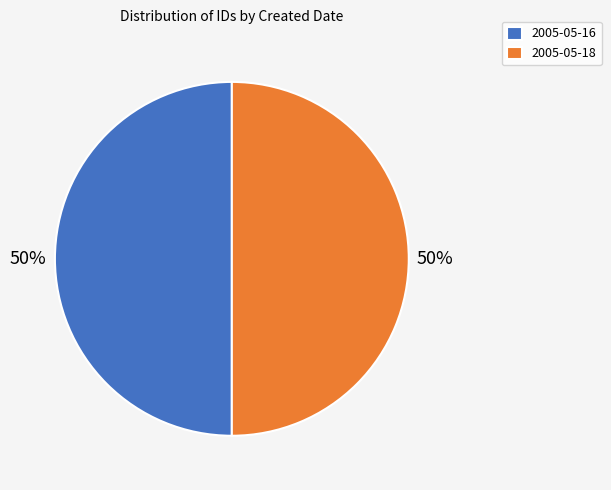

Combined, do 2005-05-16 and 2005-05-18 account for over 50%?

Yes